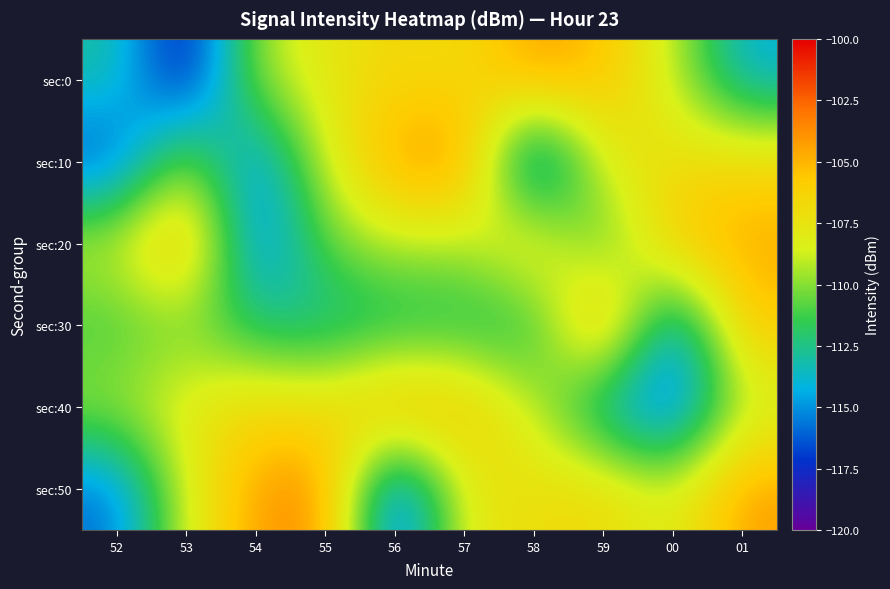

Reading left to right, what are all the values shown in this chart?

sec:0: 52=-112.9	53=-118.9	54=-109.5	55=-107.7	56=-106.5	57=-107.0	58=-104.1	59=-105.4	00=-108.9	01=-114.3
sec:10: 52=-116.9	53=-109.2	54=-116.0	55=-108.5	56=-104.2	57=-103.5	58=-117.6	59=-107.7	00=-107.0	01=-106.5
sec:20: 52=-108.6	53=-104.2	54=-116.1	55=-110.6	56=-109.0	57=-109.5	58=-106.2	59=-111.9	00=-105.3	01=-104.7
sec:30: 52=-111.4	53=-110.4	54=-112.5	55=-113.0	56=-112.7	57=-112.3	58=-112.5	59=-103.2	00=-115.9	01=-105.5
sec:40: 52=-109.5	53=-107.7	54=-106.5	55=-107.0	56=-104.1	57=-105.4	58=-108.9	59=-114.3	00=-116.9	01=-109.2
sec:50: 52=-116.0	53=-108.5	54=-104.2	55=-103.5	56=-117.6	57=-107.7	58=-107.0	59=-106.5	00=-108.6	01=-104.2